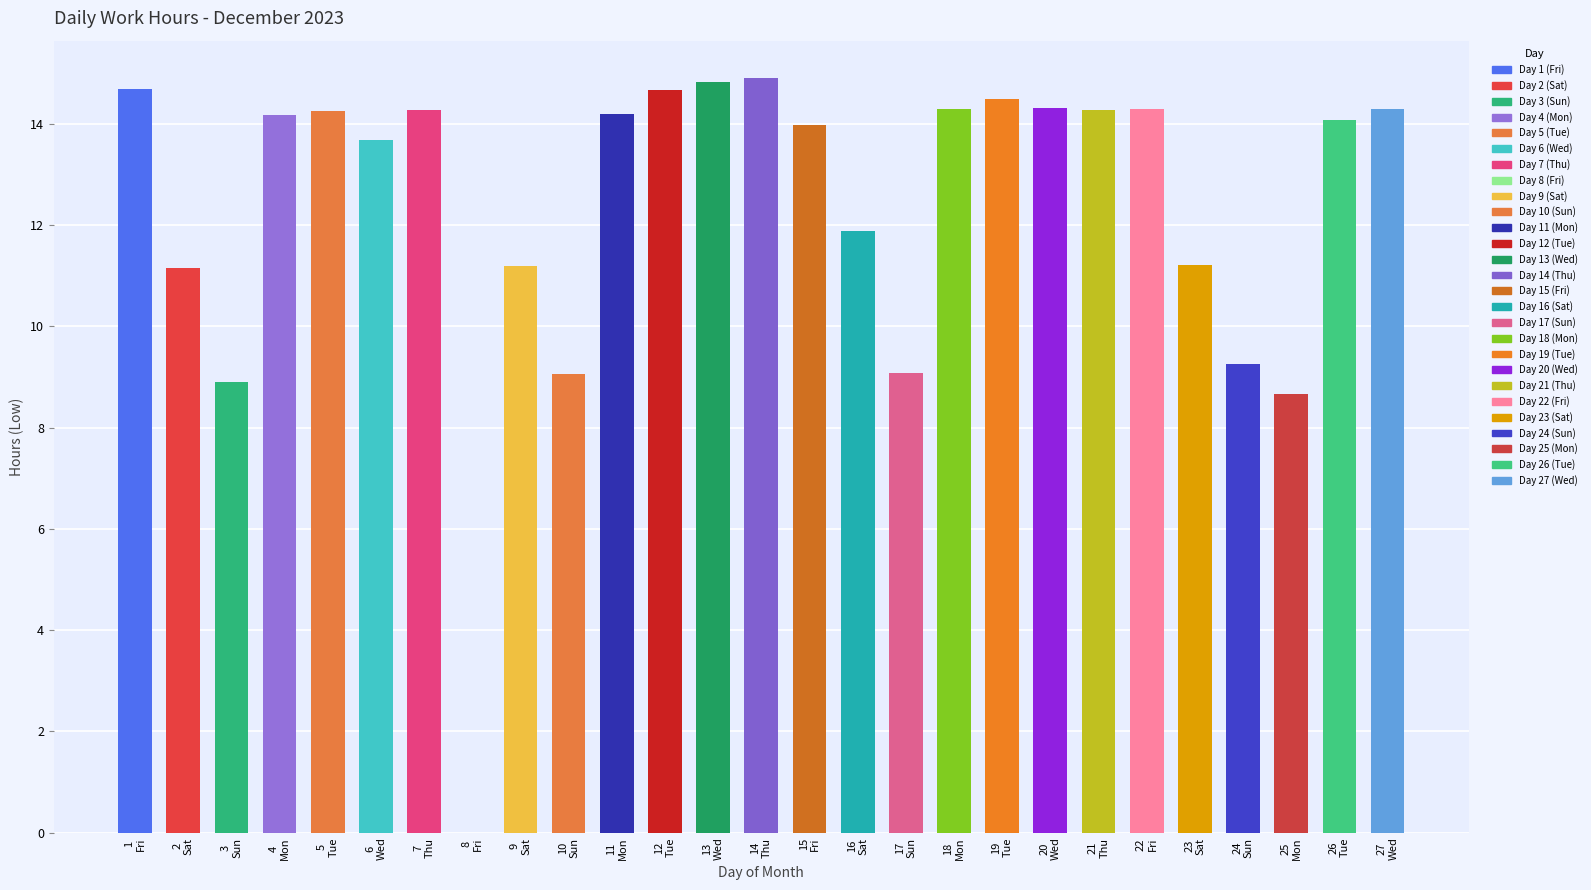

What is the sum of all values?

334.1